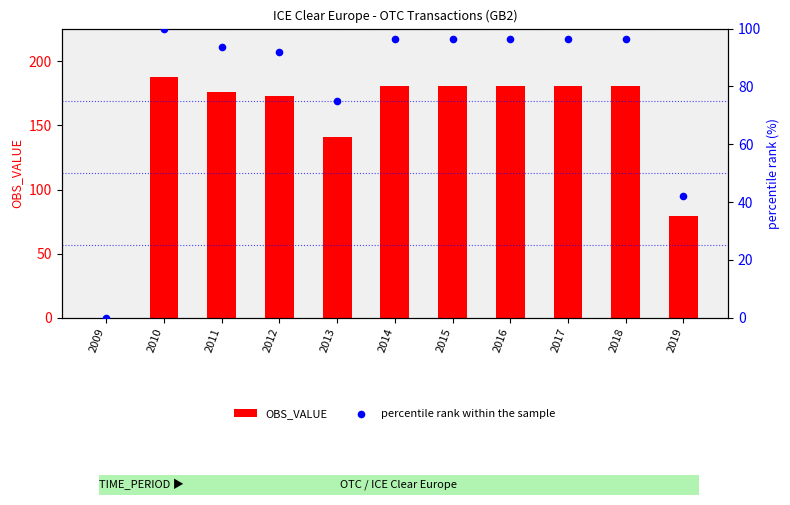

Which series has the widest spread of Y values?

OBS_VALUE